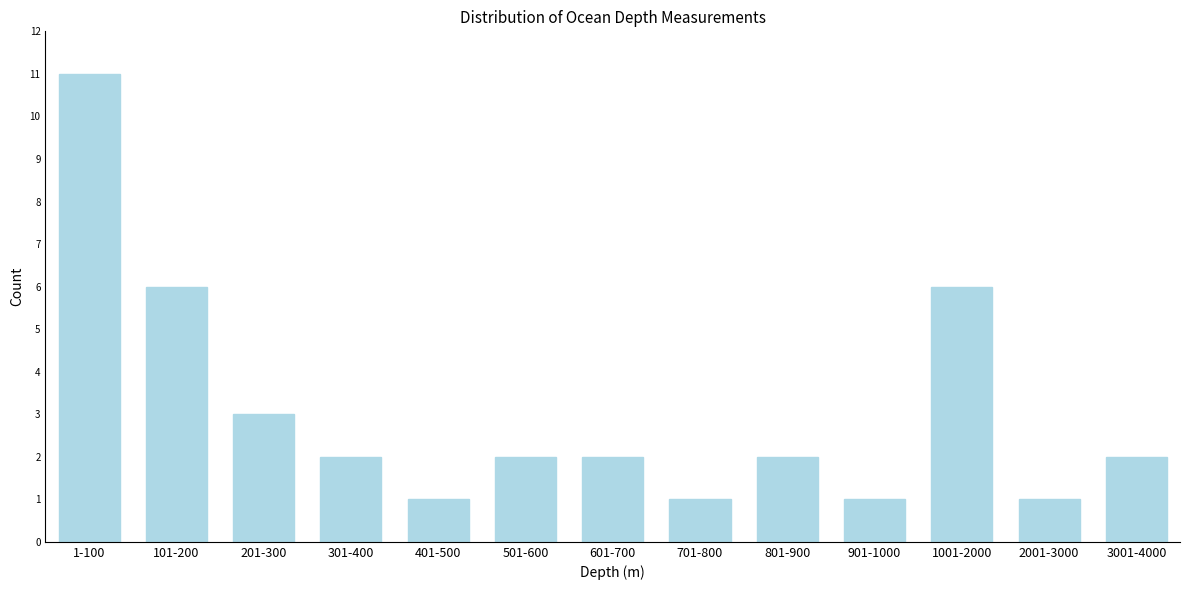

Reading left to right, what are all the values shown in this chart?

11	6	3	2	1	2	2	1	2	1	6	1	2